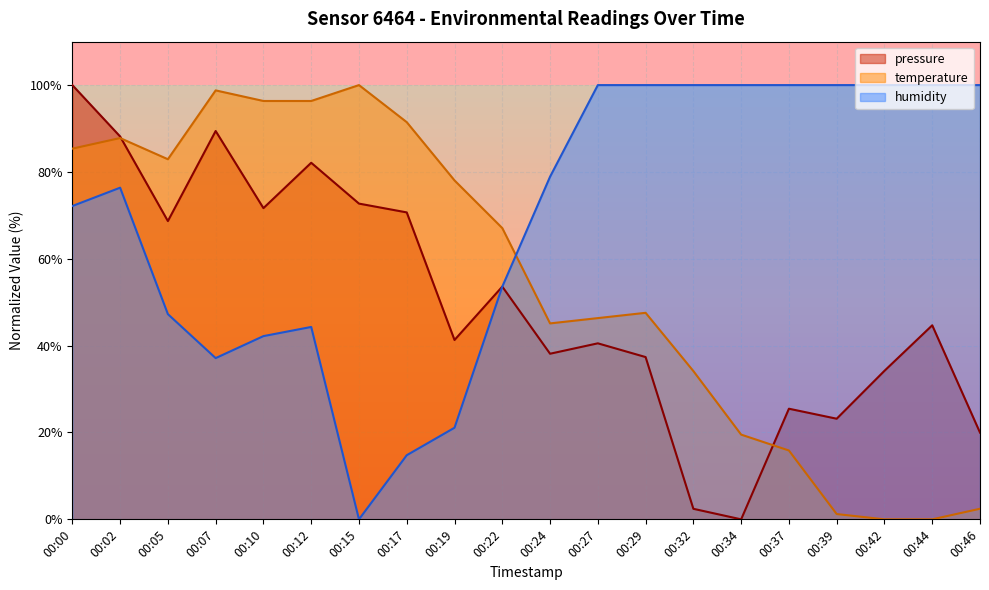

Which series changed the most between 00:00 and 00:22?

pressure